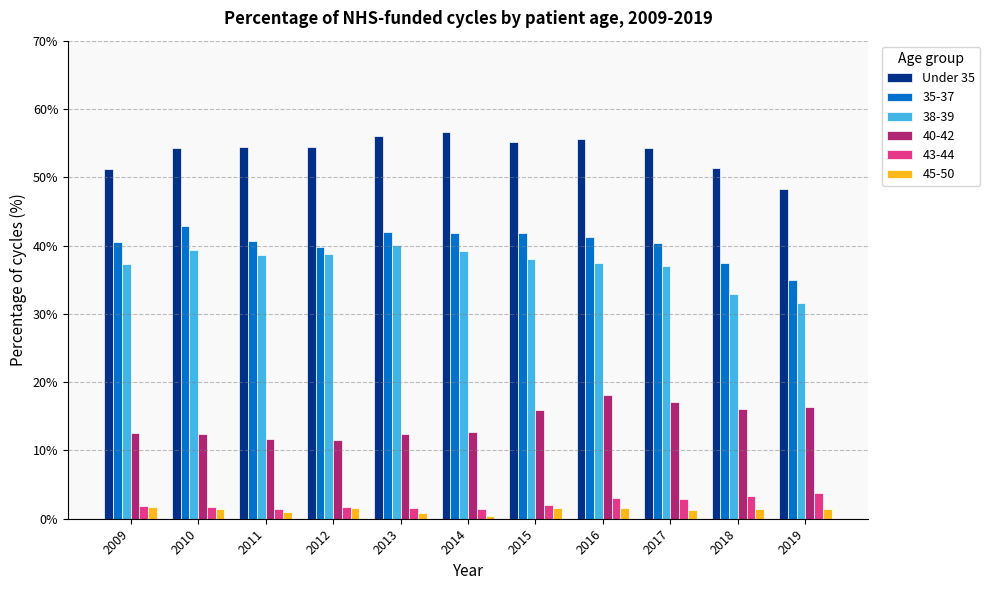

What is the average value of the 43-44 series?

2.3